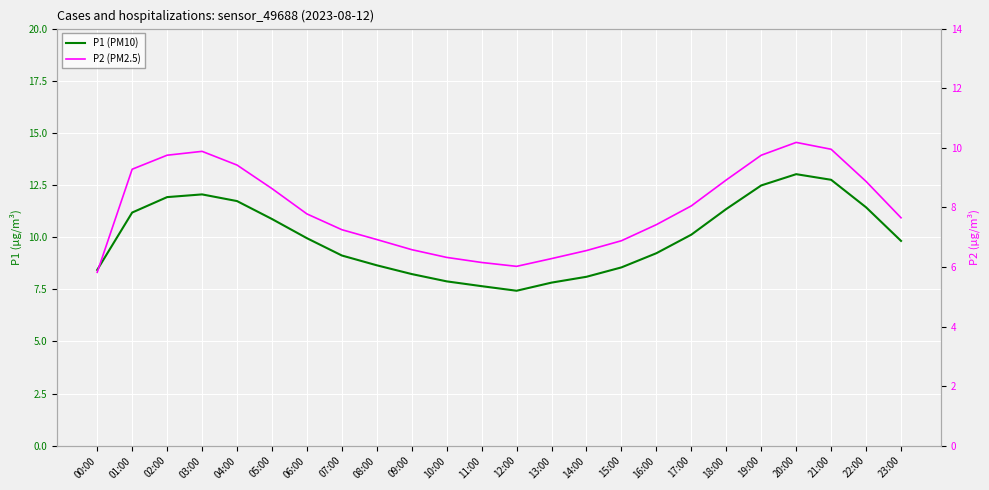

Where does the P2 (PM2.5) series first go above 7?

01:00